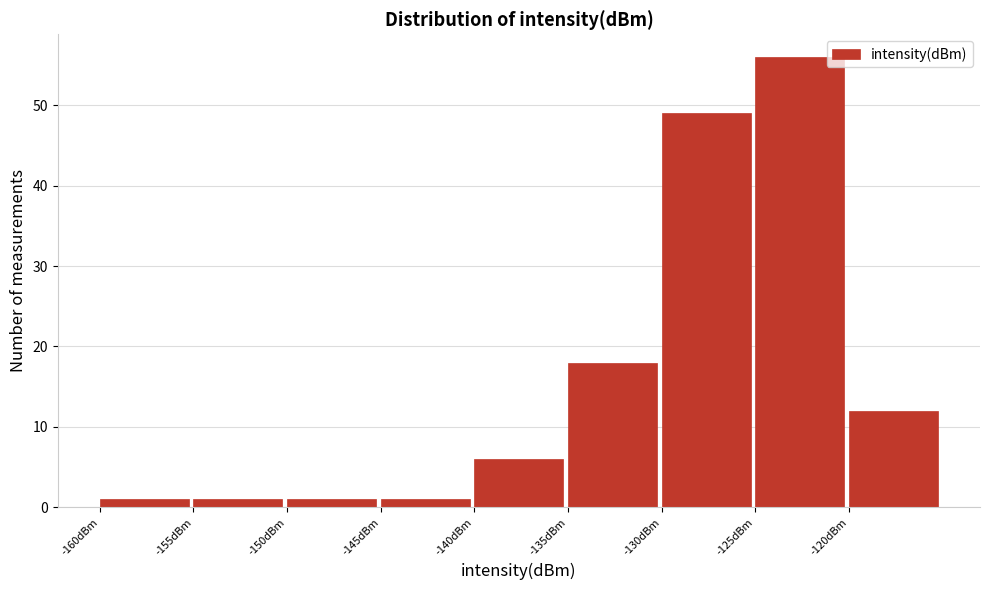

Which range on the x-axis has the tallest bar?

-125 to -120